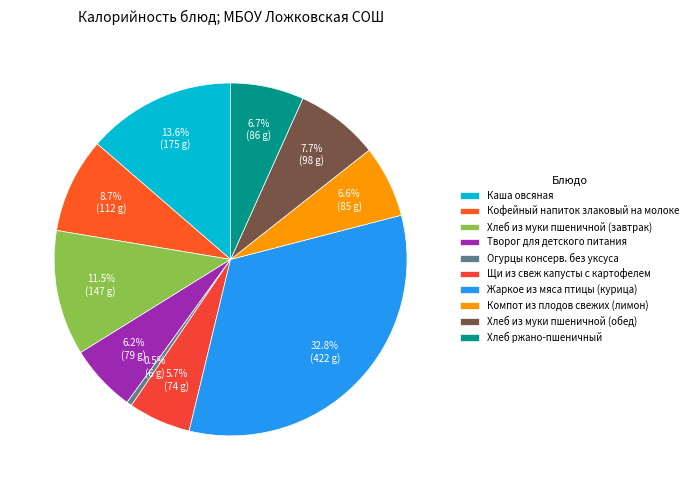

Count the number of slices in the pie.

10